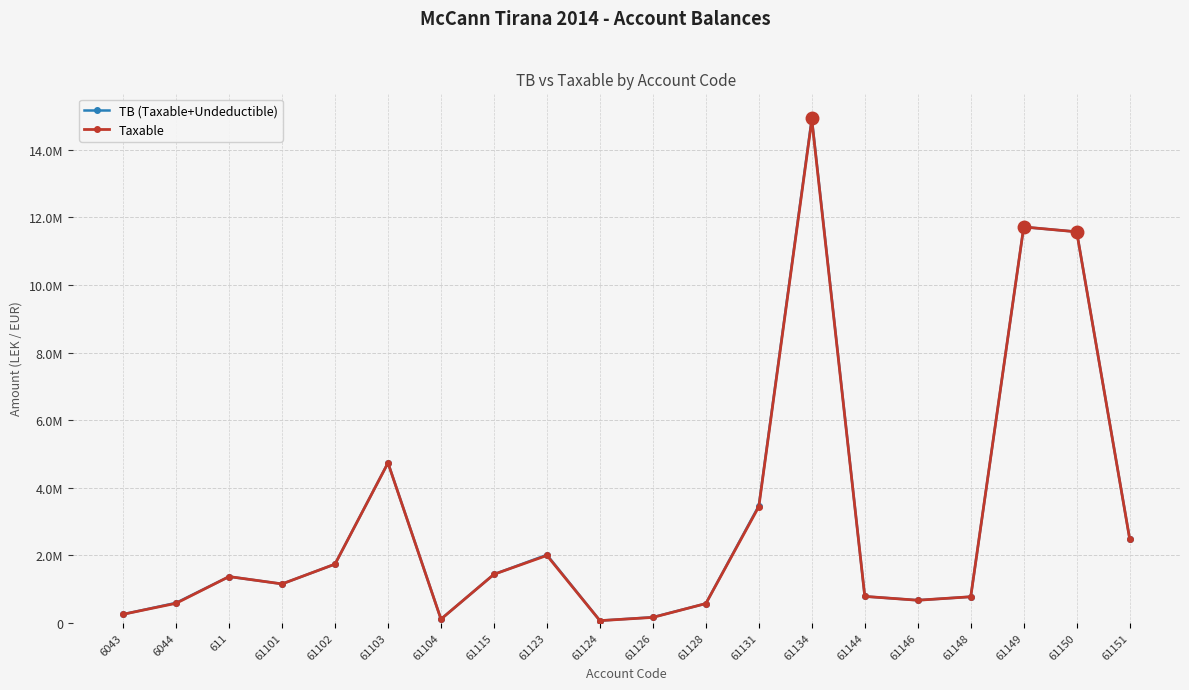

How many interior local peaks does the TB (Taxable+Undeductible) series have?

5